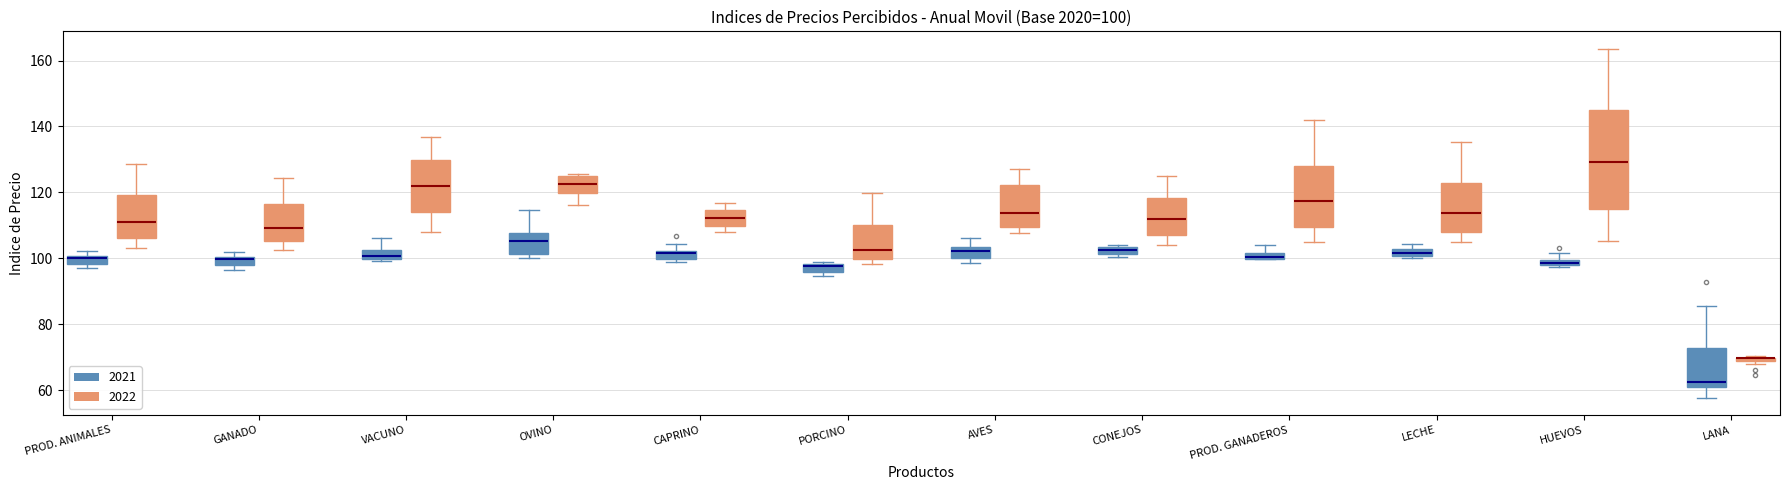

Comparing the boxes themselves (not the whiskers), which one is the tallest?

HUEVOS (2022)